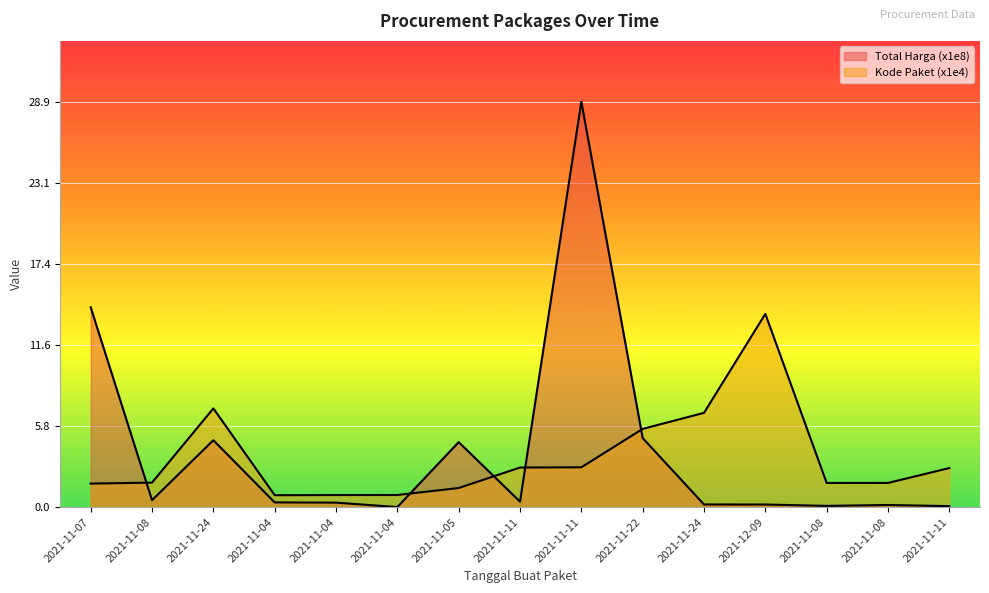

How many intersections are there between Kode Paket and Total Harga?

5